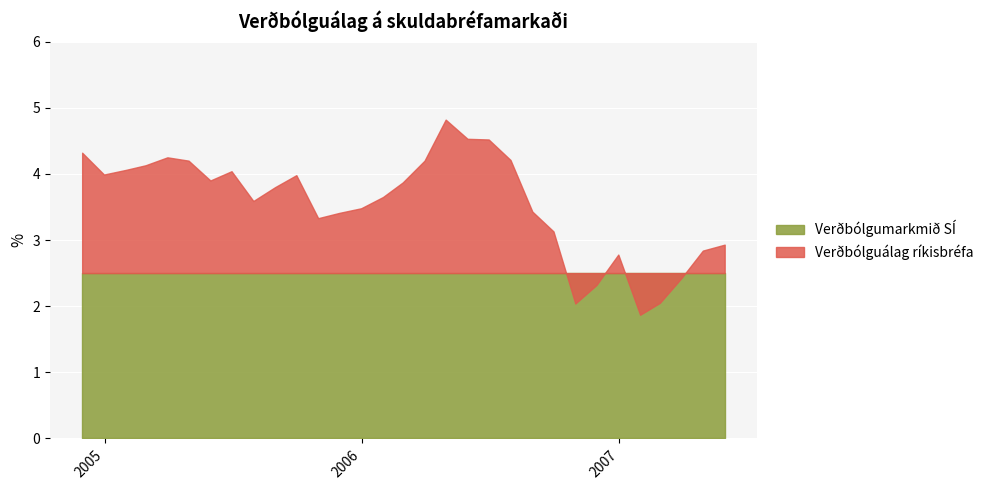

True or false: Verðbólgumarkmið SÍ has a value of 0.7 at 2005-10-31.

False